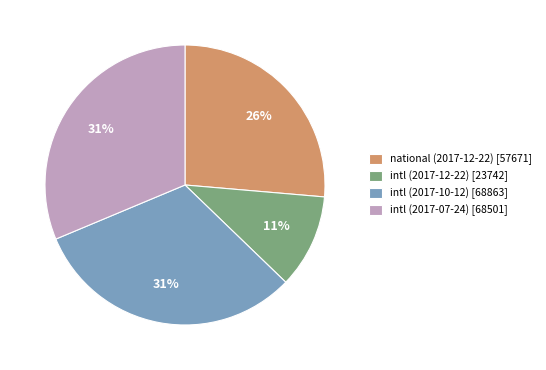

What percentage is the national (2017-12-22) [57671] slice, to the nearest percent?

26%